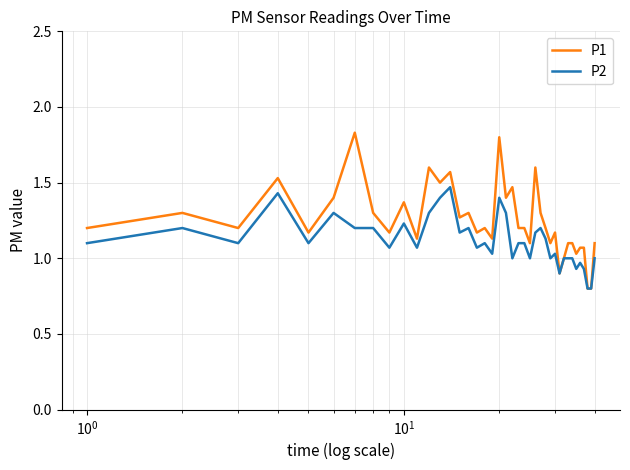

Rank the series by their maximum value, from lowest to highest.

P2, P1